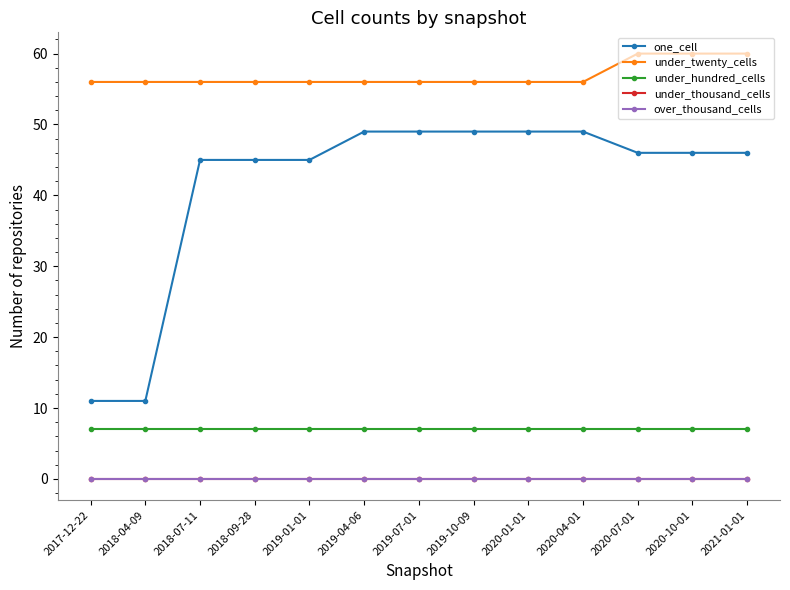

Reading right to left, what are all the values shown in this chart?

one_cell: 46	46	46	49	49	49	49	49	45	45	45	11	11
under_twenty_cells: 60	60	60	56	56	56	56	56	56	56	56	56	56
under_hundred_cells: 7	7	7	7	7	7	7	7	7	7	7	7	7
under_thousand_cells: 0	0	0	0	0	0	0	0	0	0	0	0	0
over_thousand_cells: 0	0	0	0	0	0	0	0	0	0	0	0	0